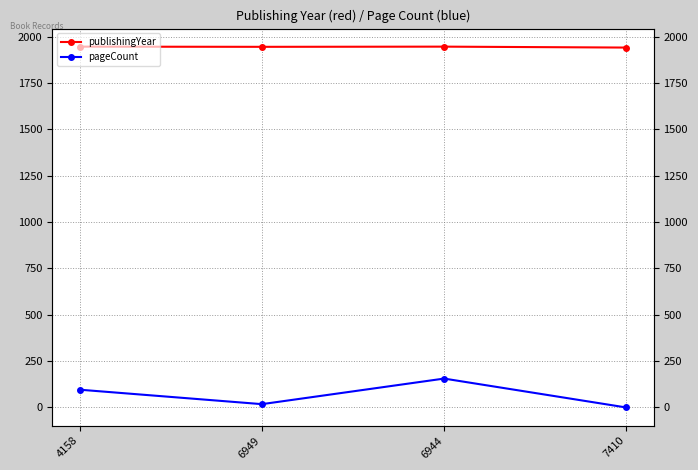

Which has a higher value, 6949 or 7410?

6949